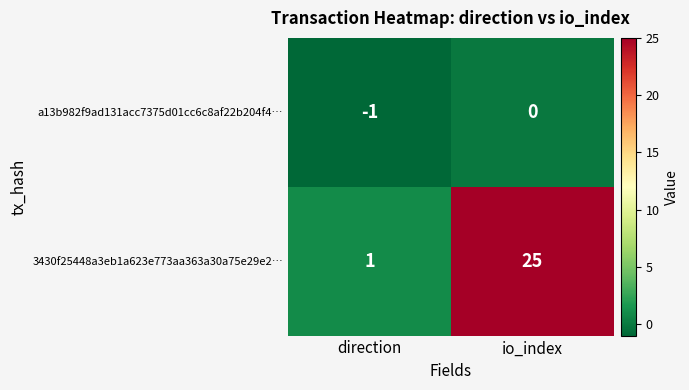

Between direction and io_index, which series saw the biggest shift?

3430f25448a3eb1a623e773aa363a30a75e29e2…